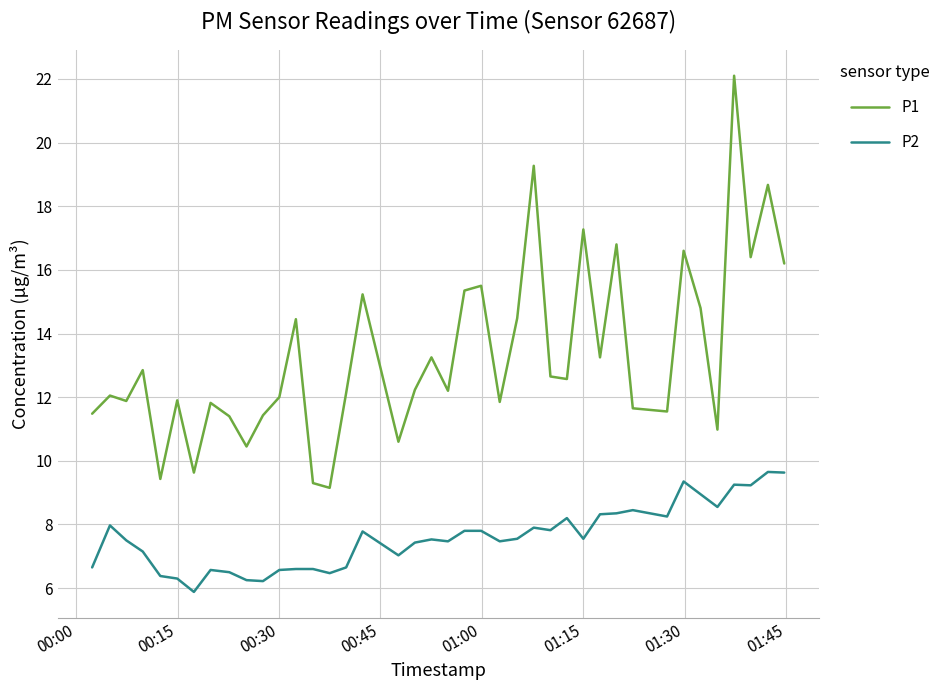

Count the number of categories in the chart.

40